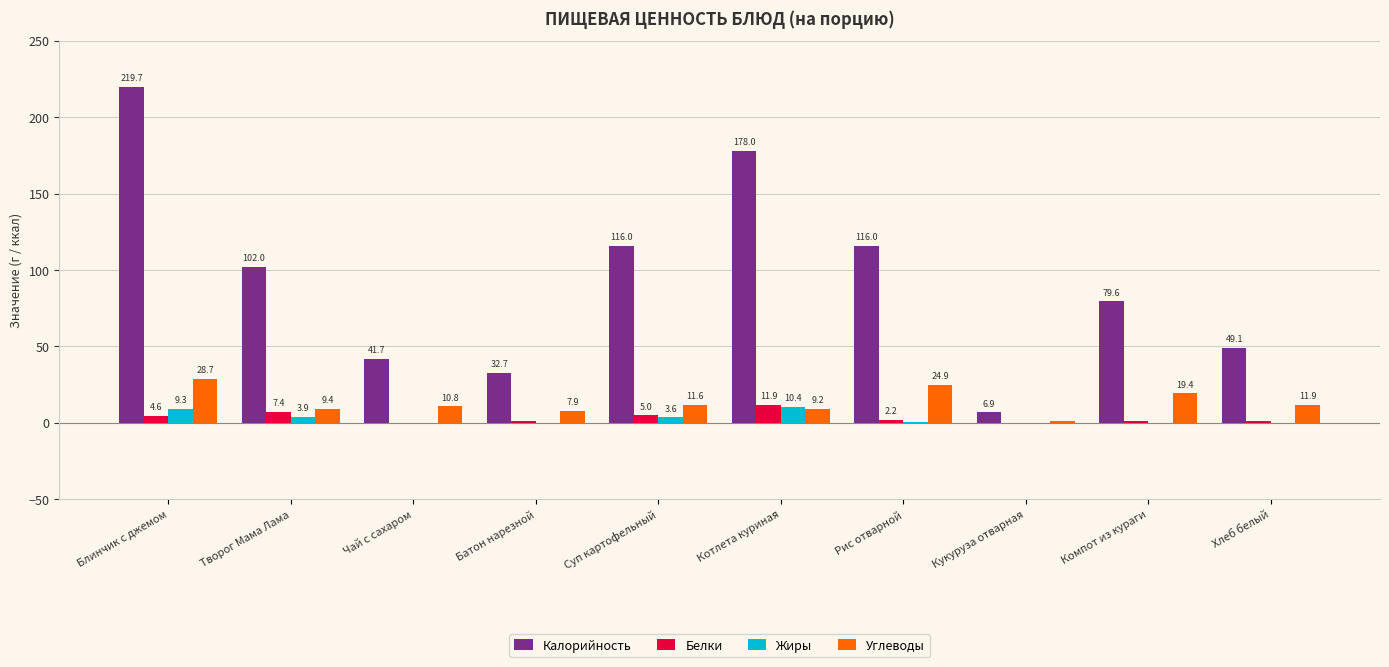

Which series changed the most between Суп картофельный and Котлета куриная?

Калорийность